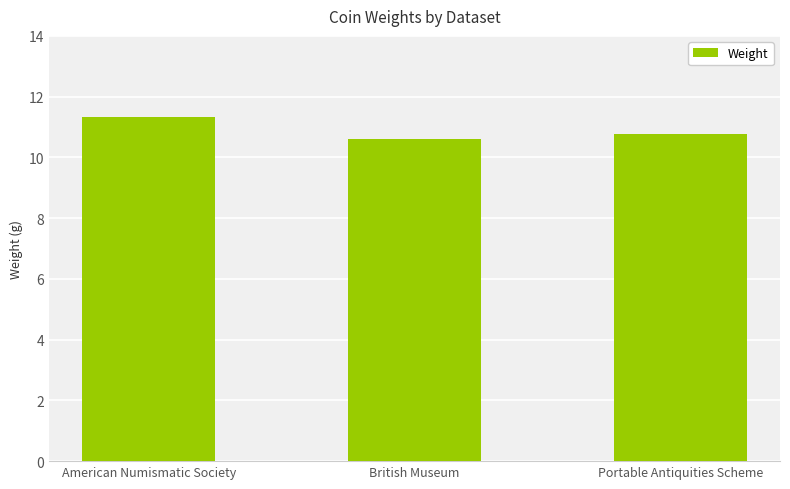

Reading right to left, what are all the values shown in this chart?

10.8	10.6	11.3